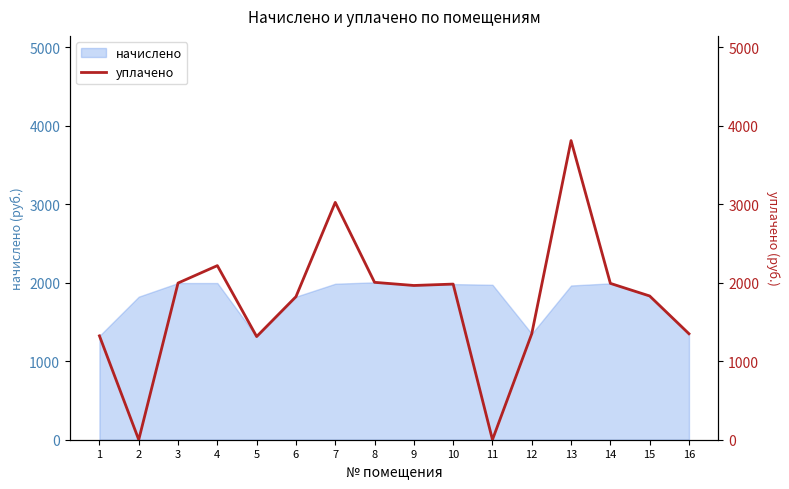

List the labels in order of value, largest first.

13, 7, 4, 8, 3, 14, 10, 9, 15, 6, 12, 16, 1, 5, 2, 11